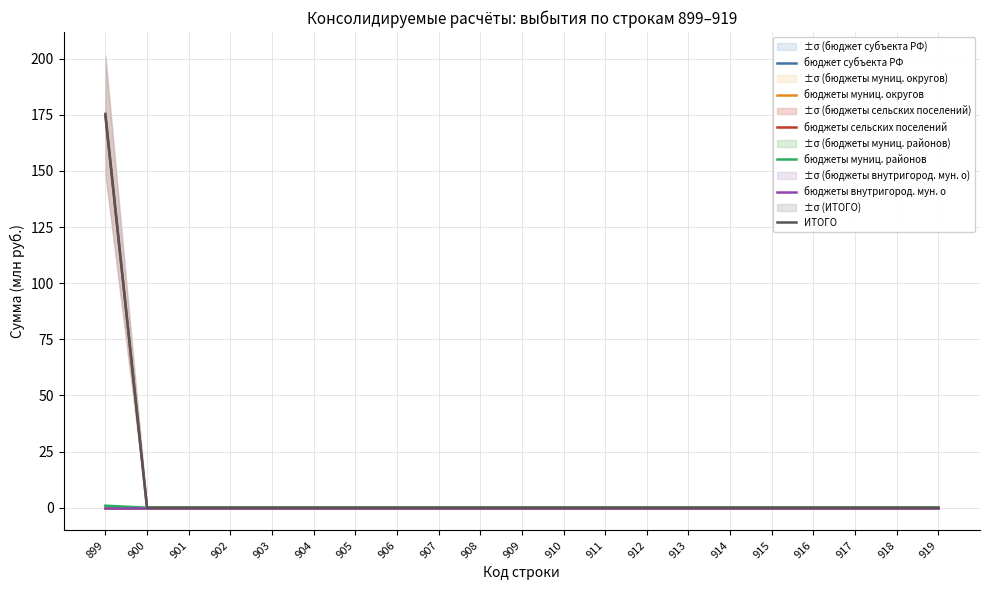

Reading left to right, extract all data points from this chart.

бюджет субъекта РФ: 899=0.0	900=0.0	901=0.0	902=0.0	903=0.0	904=0.0	905=0.0	906=0.0	907=0.0	908=0.0	909=0.0	910=0.0	911=0.0	912=0.0	913=0.0	914=0.0	915=0.0	916=0.0	917=0.0	918=0.0	919=0.0
бюджеты муниц. округов: 899=0.0	900=0.0	901=0.0	902=0.0	903=0.0	904=0.0	905=0.0	906=0.0	907=0.0	908=0.0	909=0.0	910=0.0	911=0.0	912=0.0	913=0.0	914=0.0	915=0.0	916=0.0	917=0.0	918=0.0	919=0.0
бюджеты сельских поселений: 899=174.5	900=0.0	901=0.0	902=0.0	903=0.0	904=0.0	905=0.0	906=0.0	907=0.0	908=0.0	909=0.0	910=0.0	911=0.0	912=0.0	913=0.0	914=0.0	915=0.0	916=0.0	917=0.0	918=0.0	919=0.0
бюджеты муниц. районов: 899=0.9	900=0.0	901=0.0	902=0.0	903=0.0	904=0.0	905=0.0	906=0.0	907=0.0	908=0.0	909=0.0	910=0.0	911=0.0	912=0.0	913=0.0	914=0.0	915=0.0	916=0.0	917=0.0	918=0.0	919=0.0
бюджеты внутригород. мун. о: 899=0.0	900=0.0	901=0.0	902=0.0	903=0.0	904=0.0	905=0.0	906=0.0	907=0.0	908=0.0	909=0.0	910=0.0	911=0.0	912=0.0	913=0.0	914=0.0	915=0.0	916=0.0	917=0.0	918=0.0	919=0.0
ИТОГО: 899=175.4	900=0.0	901=0.0	902=0.0	903=0.0	904=0.0	905=0.0	906=0.0	907=0.0	908=0.0	909=0.0	910=0.0	911=0.0	912=0.0	913=0.0	914=0.0	915=0.0	916=0.0	917=0.0	918=0.0	919=0.0